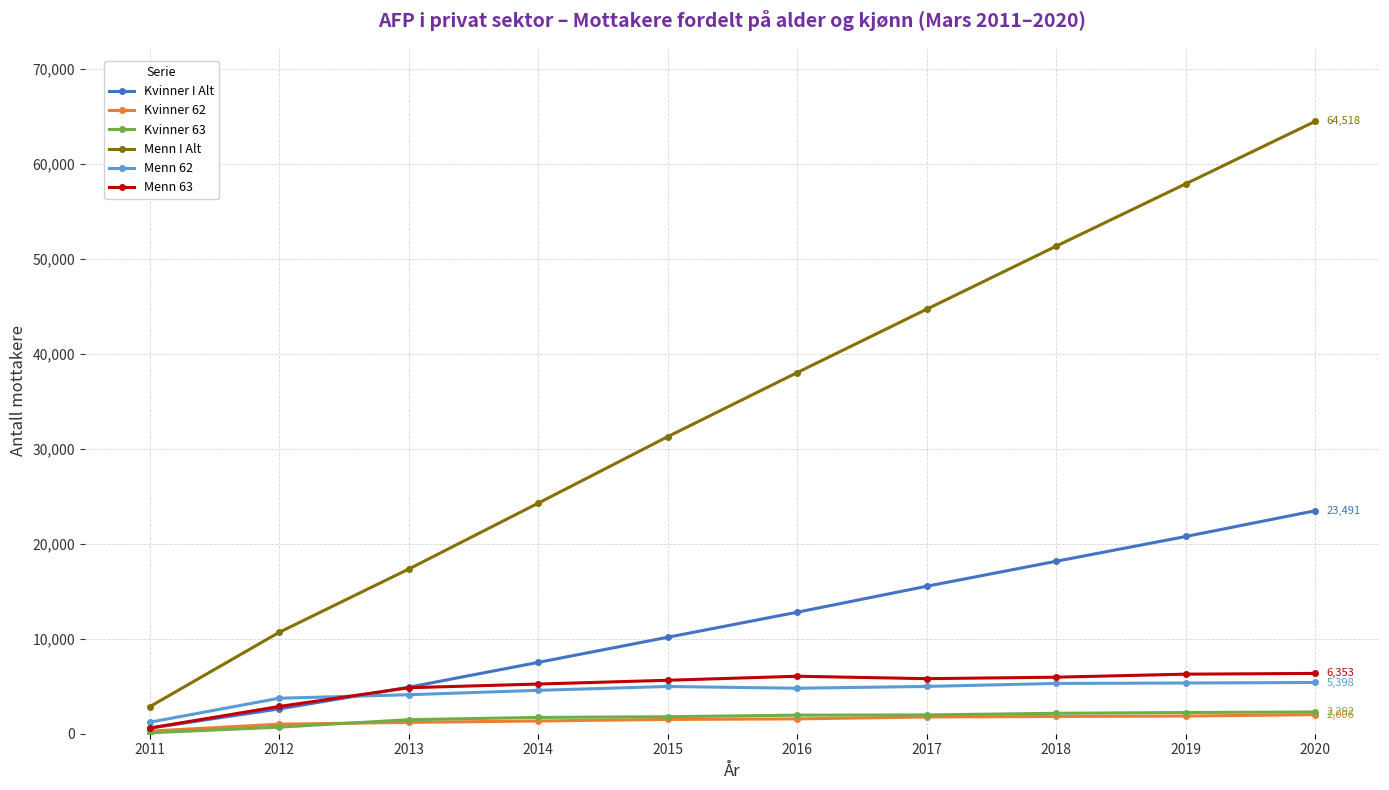

True or false: Menn 62 and Kvinner I Alt intersect in this chart.

True